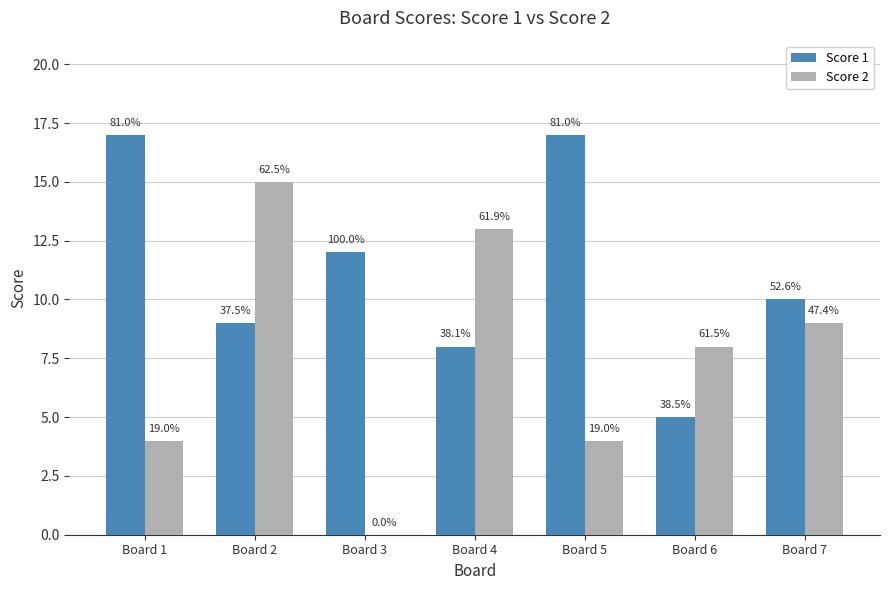

Are the bars grouped side by side (vs. stacked)?

Yes